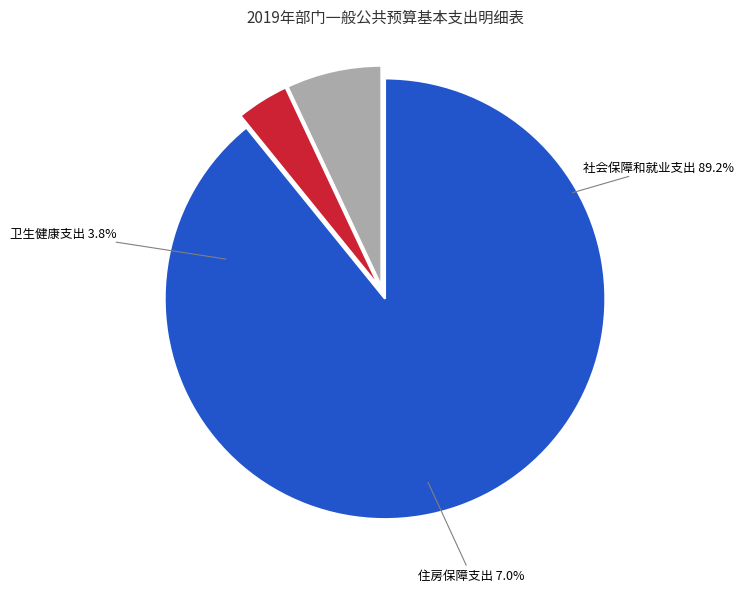

Between 社会保障和就业支出 and 住房保障支出, which is larger?

社会保障和就业支出